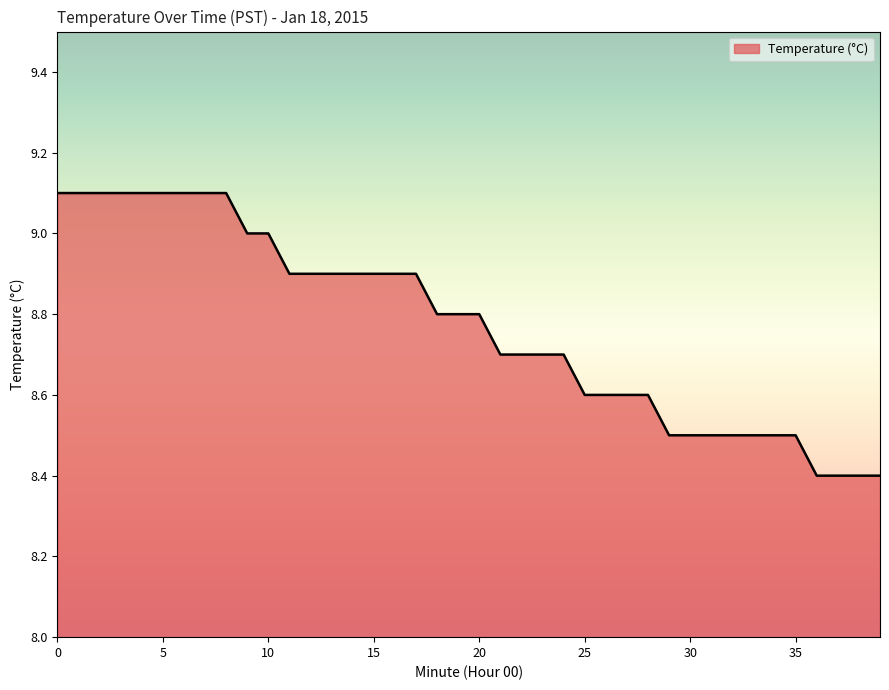

What is the average value?

8.8